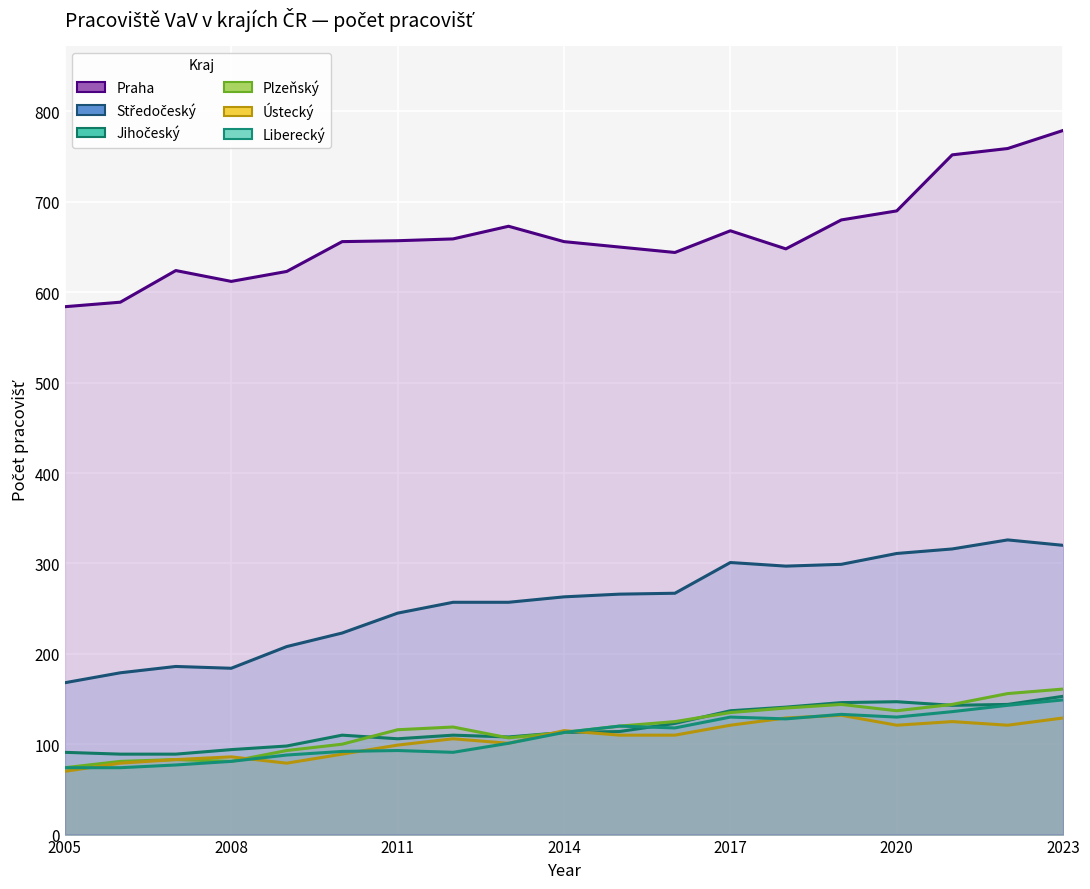

What is the minimum value shown in the chart?

70